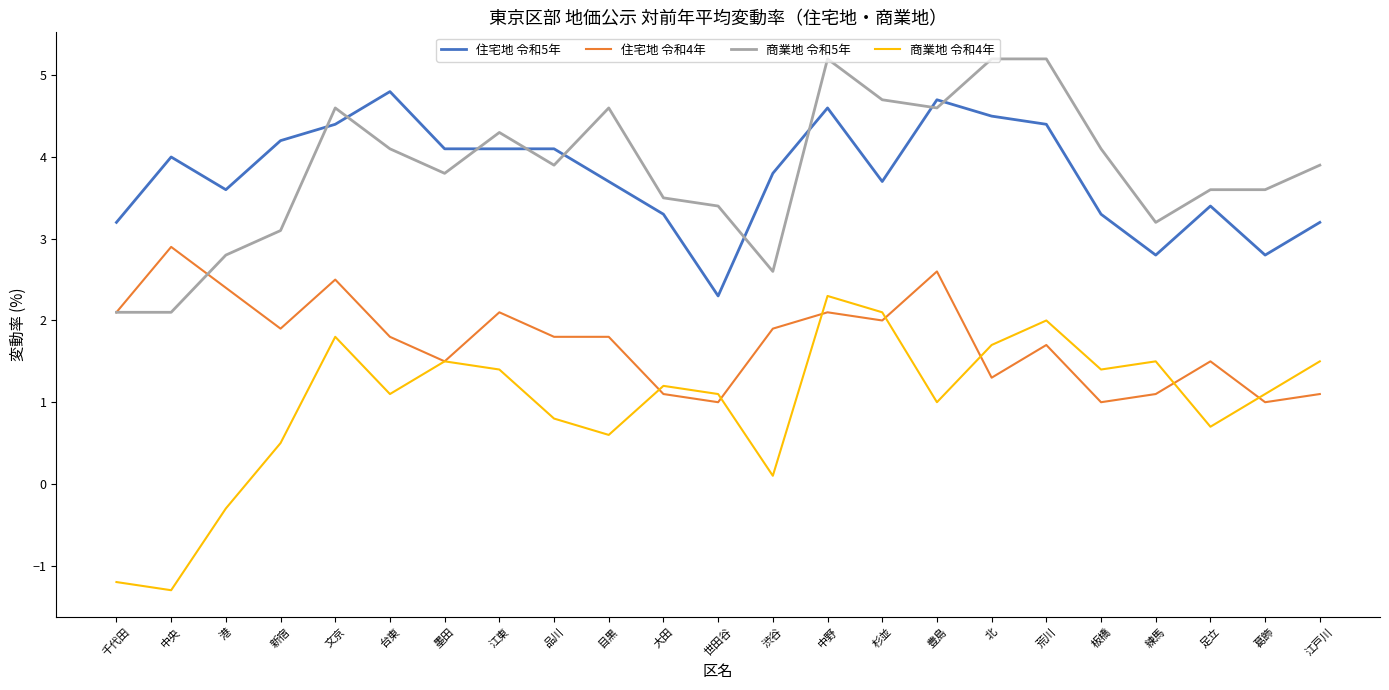

Is this an area chart (filled region under the line)?

No